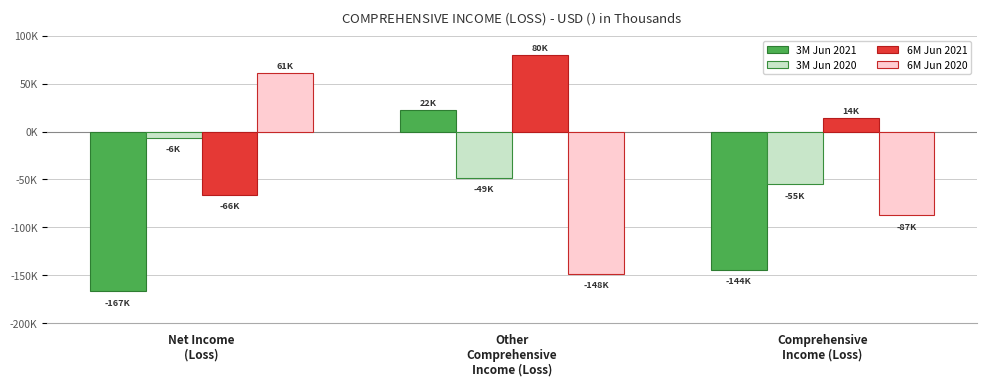

What are all the series names shown in the legend?

3M Jun 2021, 3M Jun 2020, 6M Jun 2021, 6M Jun 2020